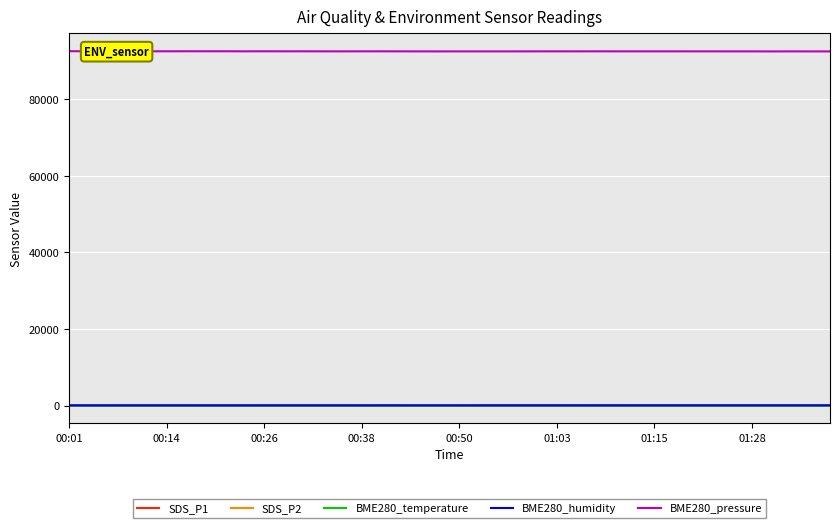

What is the minimum value shown in the chart?

10.2